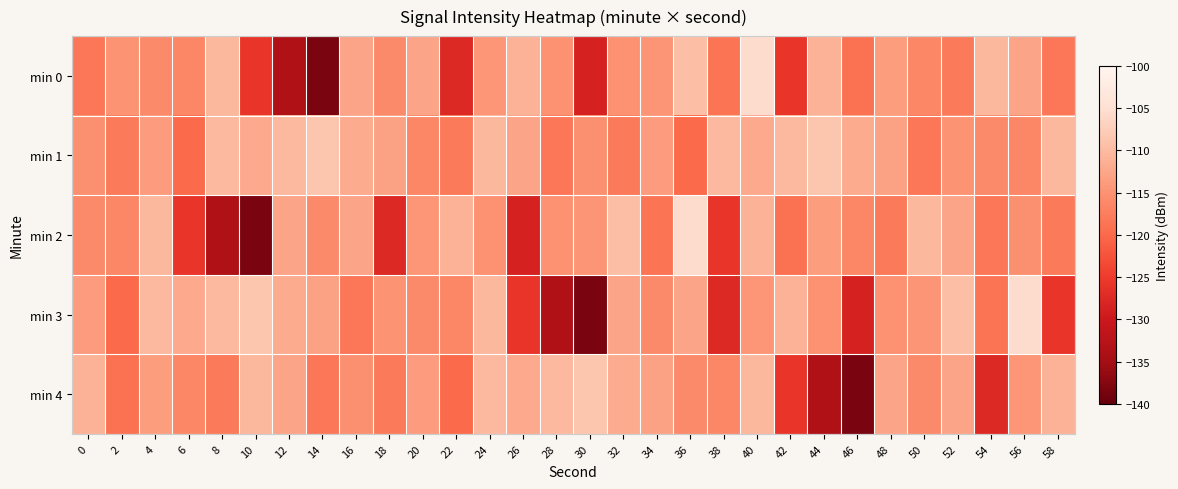

At 34, list the series in order from smallest to largest.

min 2, min 3, min 0, min 1, min 4